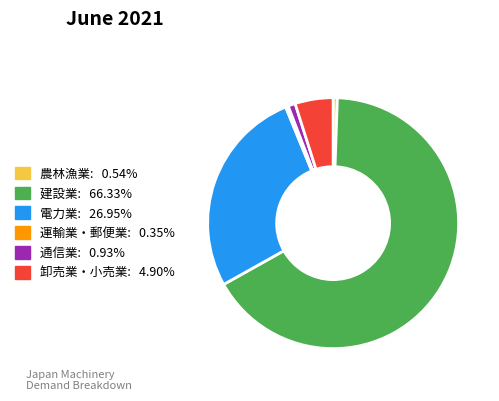

Combined, do 農林漁業 and 電力業 account for over 50%?

No